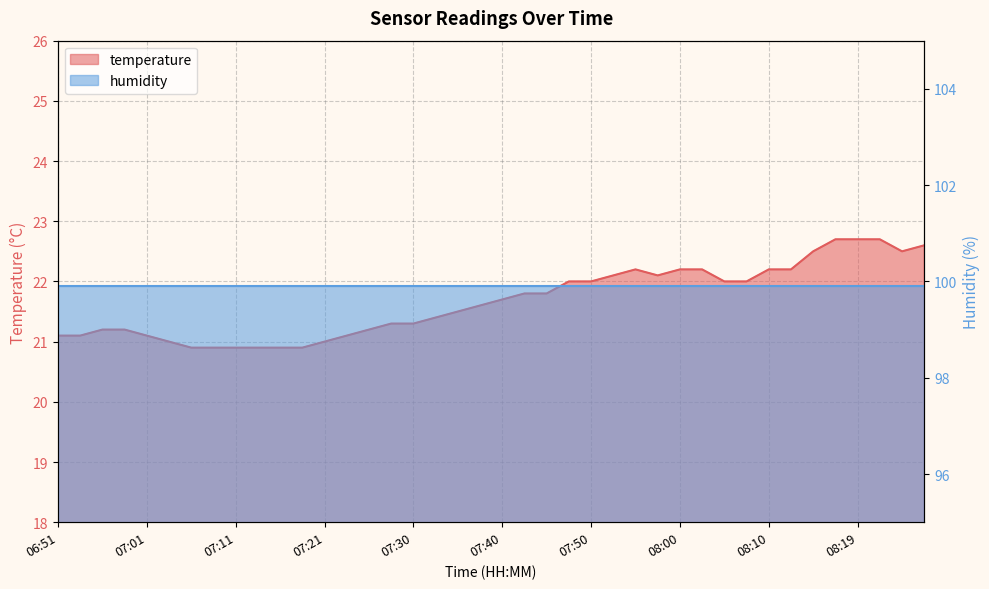

How many data points does each series have?

40